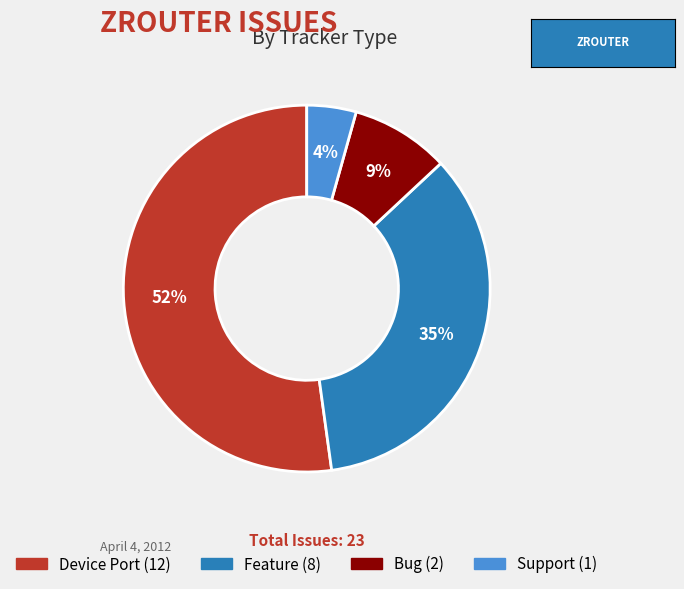

Which has a higher value, Bug or Feature?

Feature